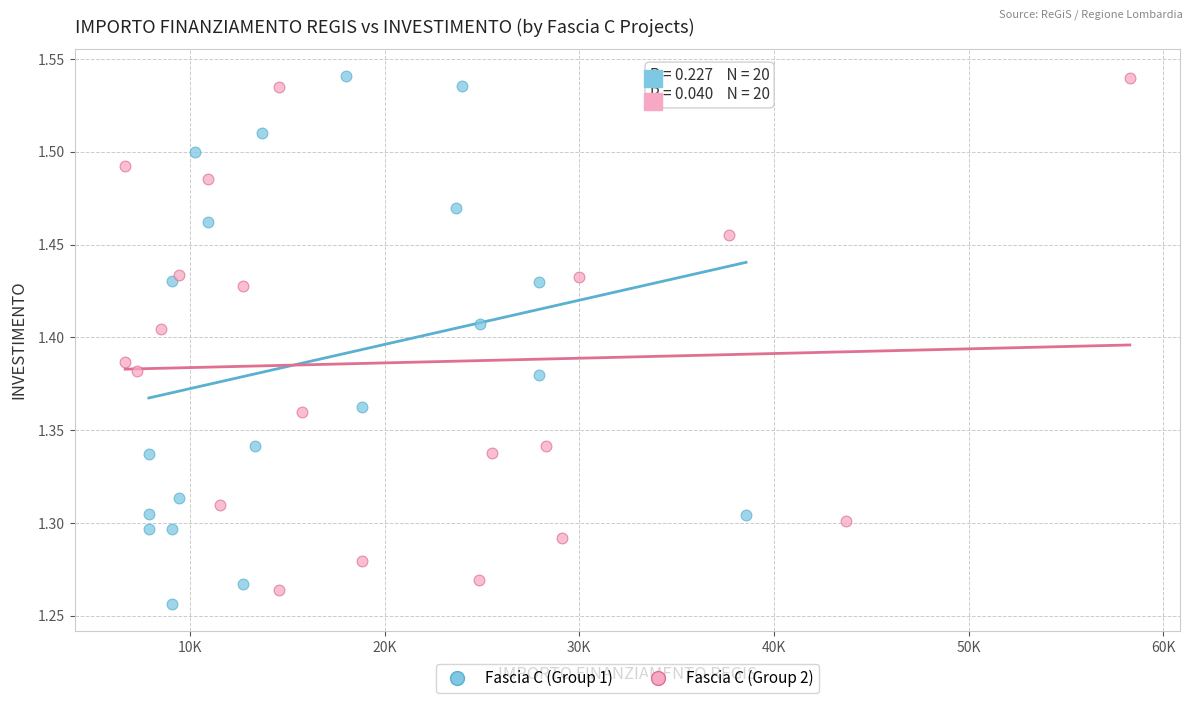

What are all the series names shown in the legend?

Fascia C (Group 1), Fascia C (Group 2)